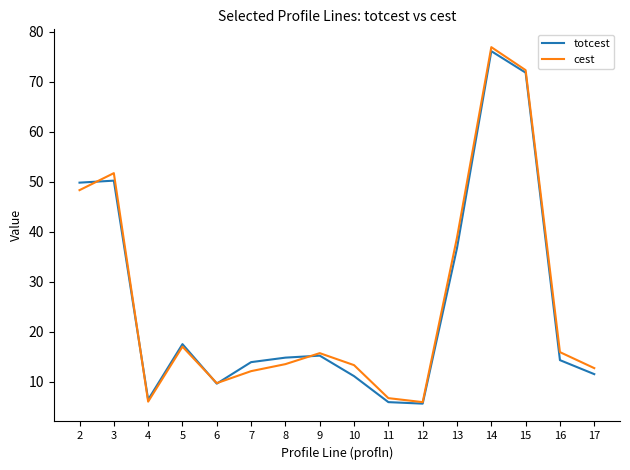

What is the minimum value shown in the chart?

5.6